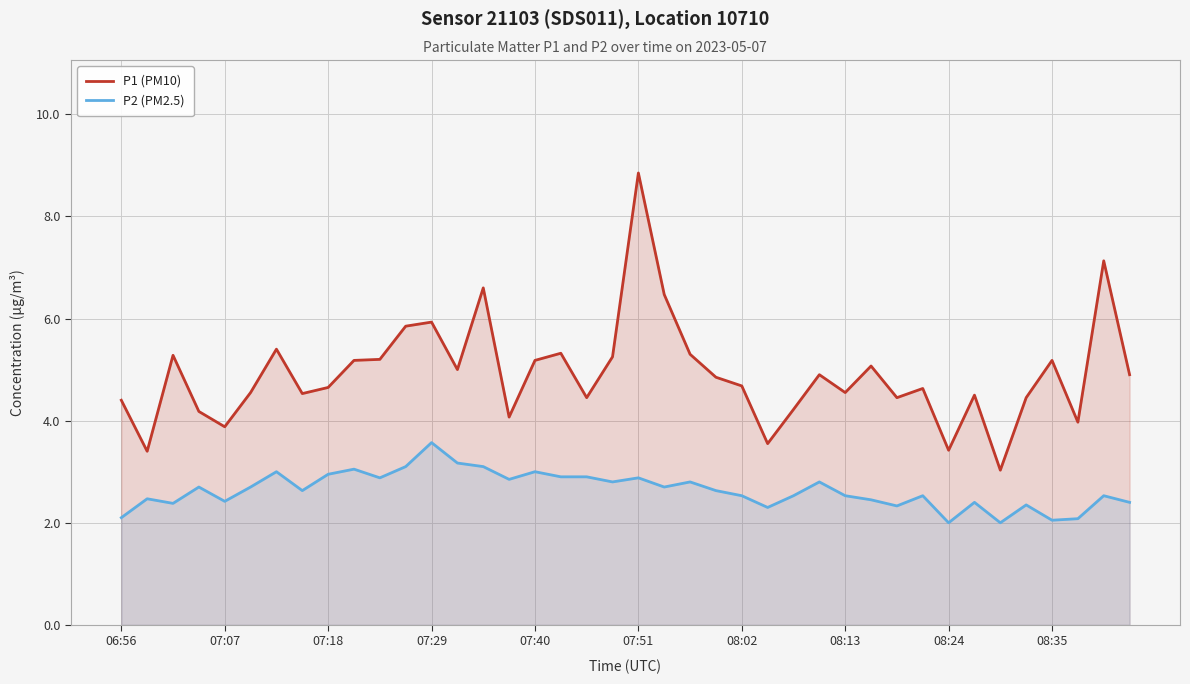

Is it true that P1 (PM10) equals 3.4 at 08:24?

True